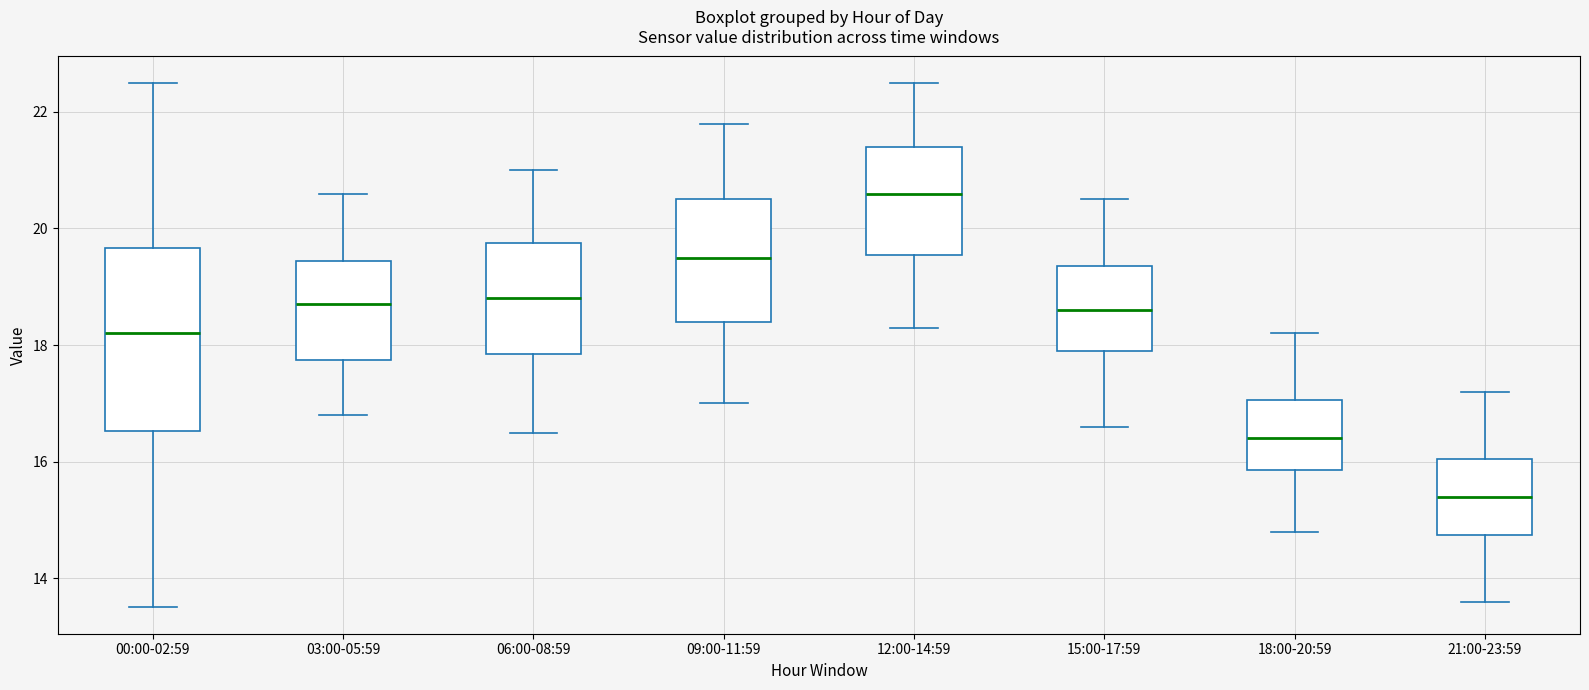

Where does the lower whisker of the box for 12:00-14:59 end on the y-axis? The values are not printed on the chart, so give them approximately, as read against the axis.

18.4